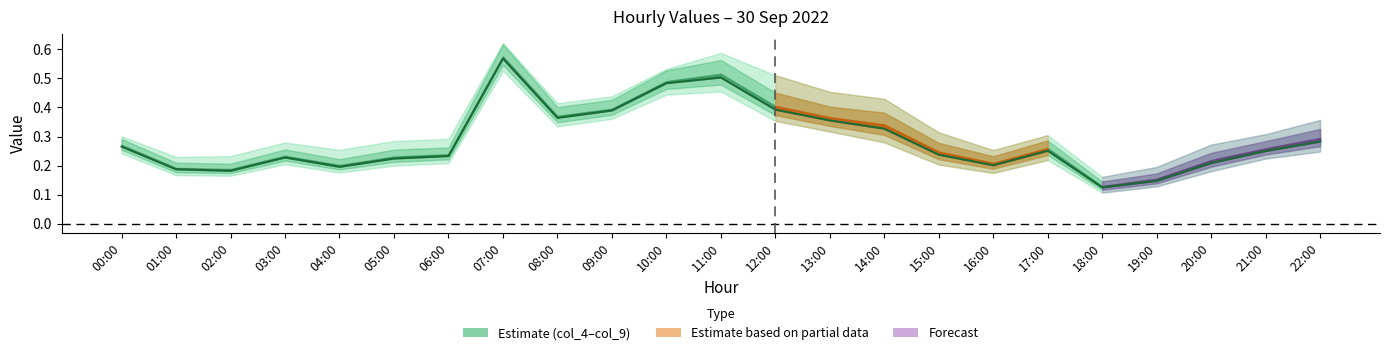

What is the label of the 22nd point from the right?

01:00